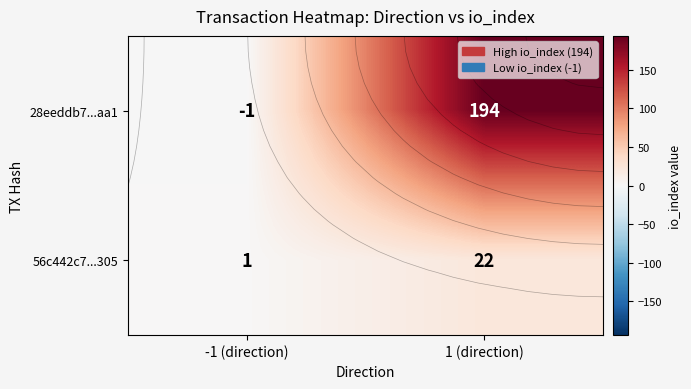

What is the sum of all 56c442c7...305 values?

23